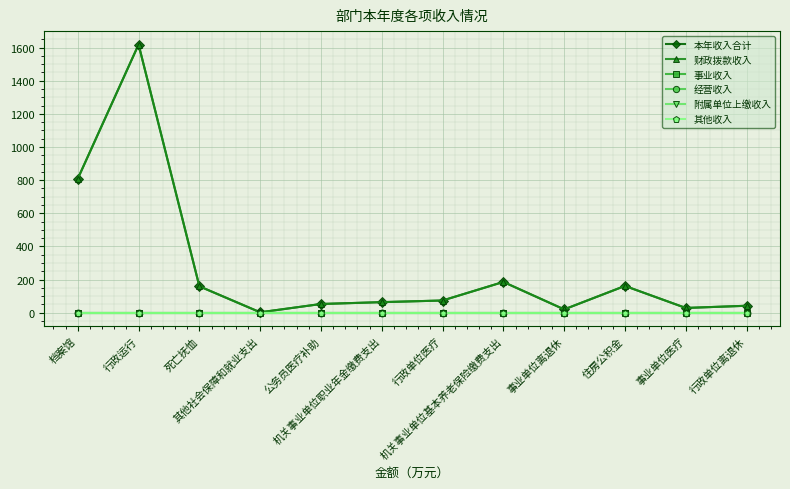

Does the chart have visible grid lines?

Yes